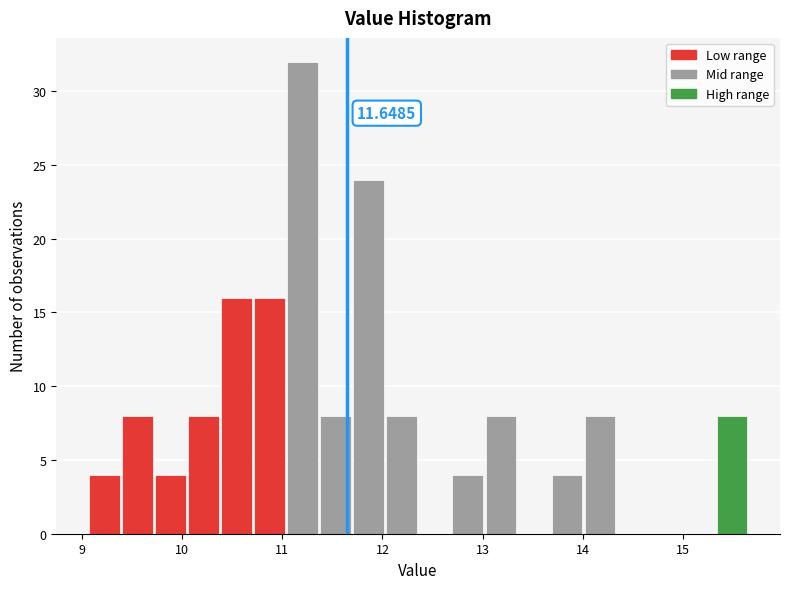

Read against the x-axis, roughly where is the centre of the tallest bar?

11.2